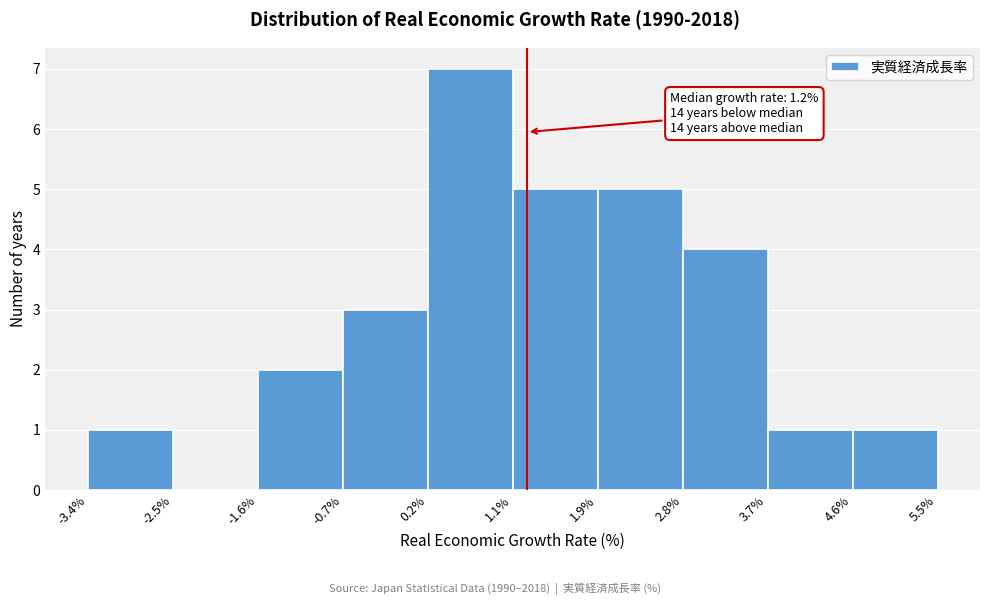

Over which range of the x-axis is the bar tallest?

0.2% to 1.1%